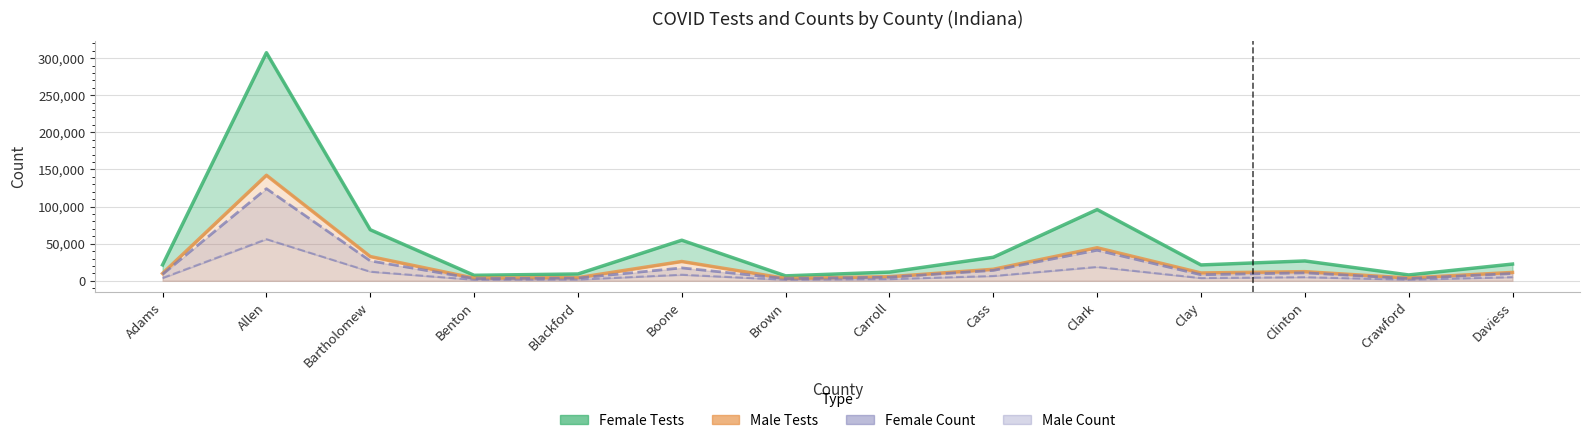

Reading left to right, list all the values displayed in this chart.

Female Tests: Adams=21439	Allen=307293	Bartholomew=68753	Benton=7379	Blackford=9166	Boone=54655	Brown=6643	Carroll=11710	Cass=31680	Clark=95949	Clay=21331	Clinton=26721	Crawford=7871	Daviess=22520
Male Tests: Adams=9894	Allen=142168	Bartholomew=32657	Benton=3573	Blackford=4224	Boone=25977	Brown=3148	Carroll=5489	Cass=15492	Clark=44479	Clay=10522	Clinton=12292	Crawford=3727	Daviess=11260
Female Count: Adams=8743	Allen=124119	Bartholomew=26811	Benton=2973	Blackford=3696	Boone=17335	Brown=2980	Carroll=4900	Cass=14000	Clark=41149	Clay=8143	Clinton=10694	Crawford=3077	Daviess=9784
Male Count: Adams=3760	Allen=56045	Bartholomew=12251	Benton=1380	Blackford=1631	Boone=8139	Brown=1347	Carroll=2219	Cass=6459	Clark=18640	Clay=3653	Clinton=4855	Crawford=1405	Daviess=4892